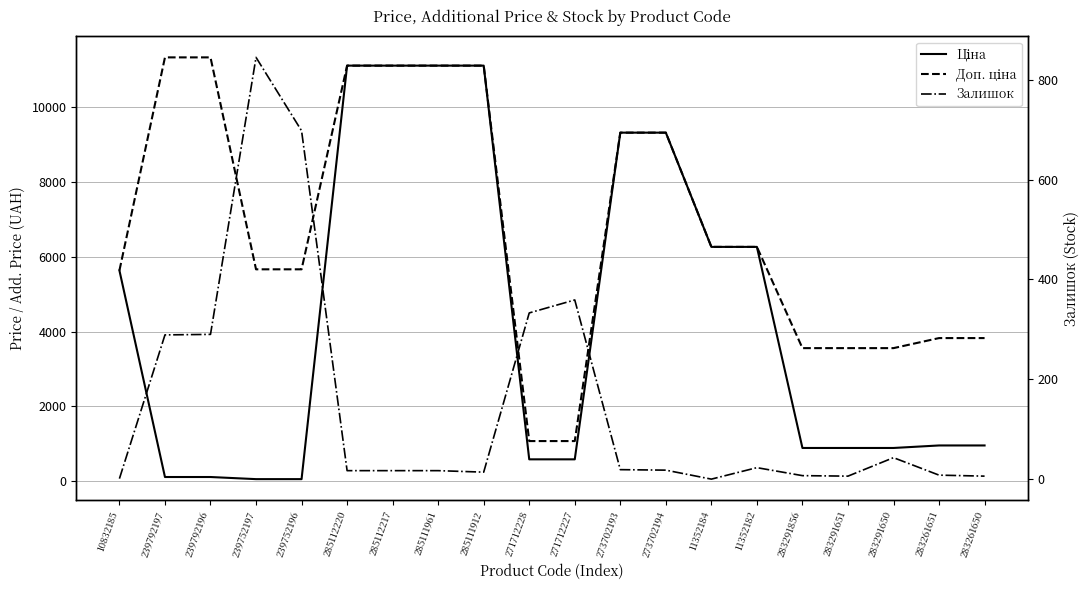

Which series has the widest spread of values?

Ціна